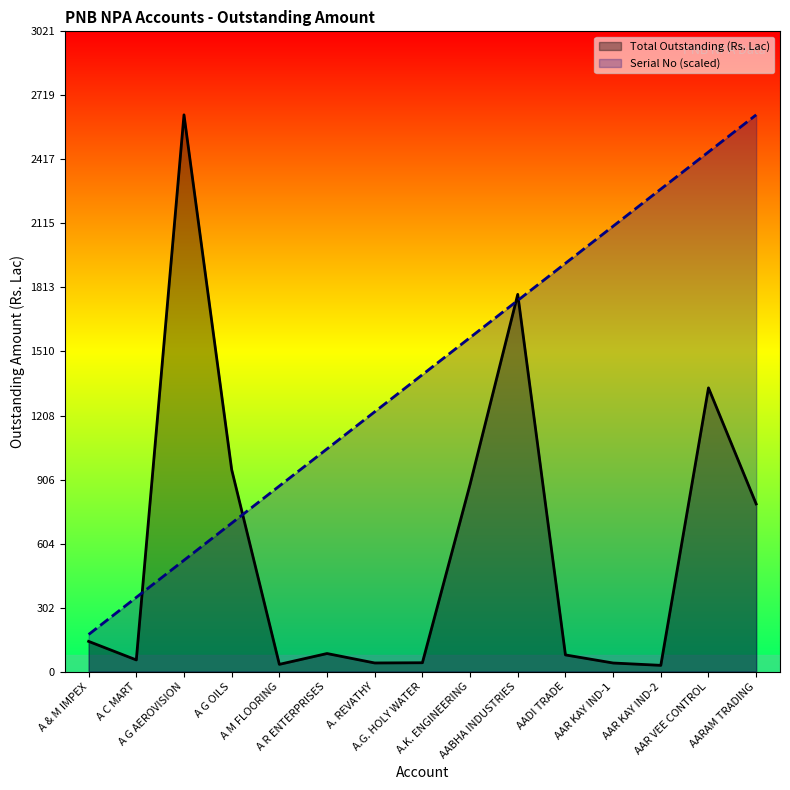

Which series has the largest range (max minus min)?

Total Outstanding (Rs. Lac)